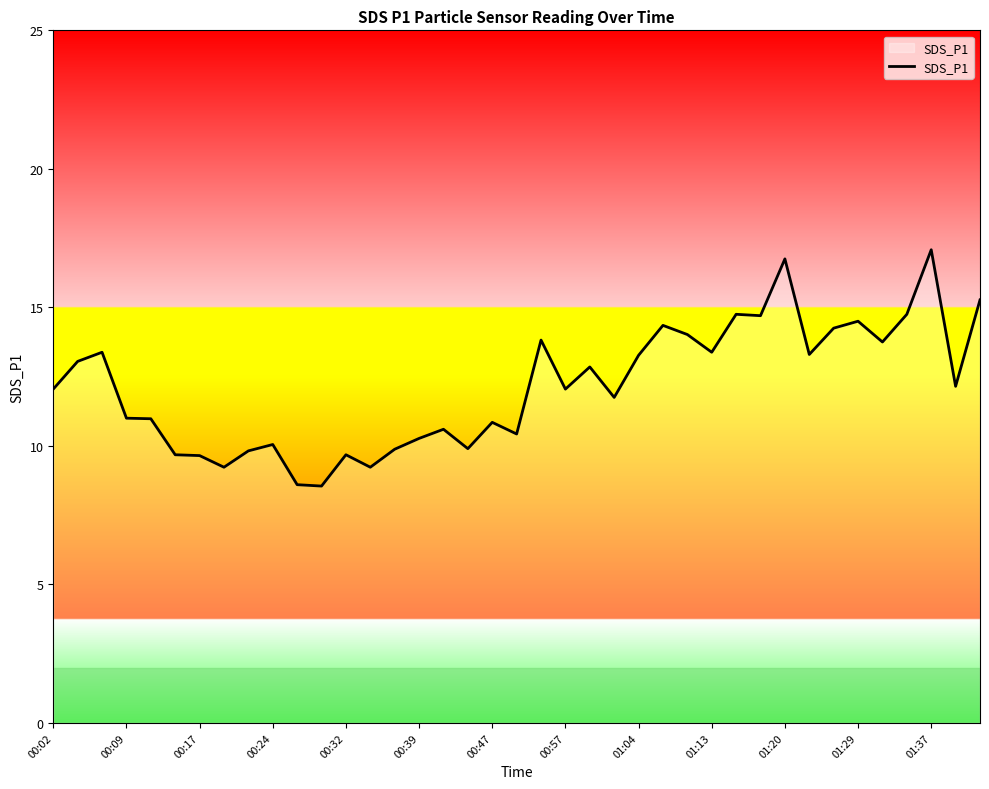

What is the maximum value shown in the chart?

17.1